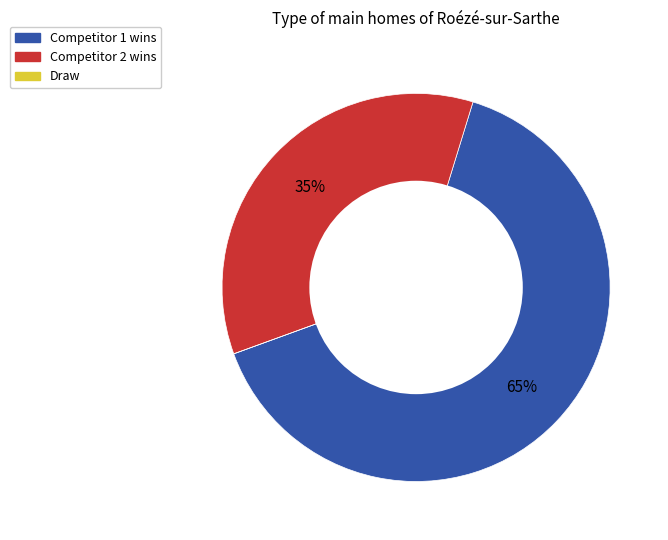

Combined, do Competitor 2 wins and Competitor 1 wins account for over 50%?

Yes